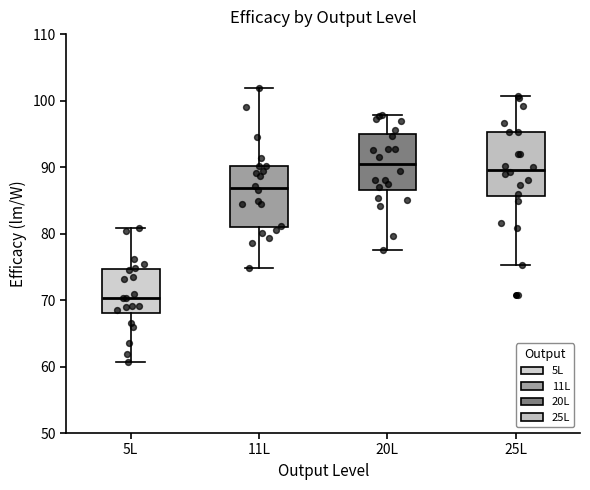

Reading left to right, read every box against the y-axis: the position of its median line, the range the box covers, and the ends of its whiskers. The values are not printed on the chart, so give them approximately, as read against the axis.

5L: median 70, box 68 to 75, whiskers 61 to 81
11L: median 87, box 81 to 90, whiskers 75 to 102
20L: median 90, box 87 to 95, whiskers 78 to 98
25L: median 90, box 86 to 95, whiskers 75 to 101